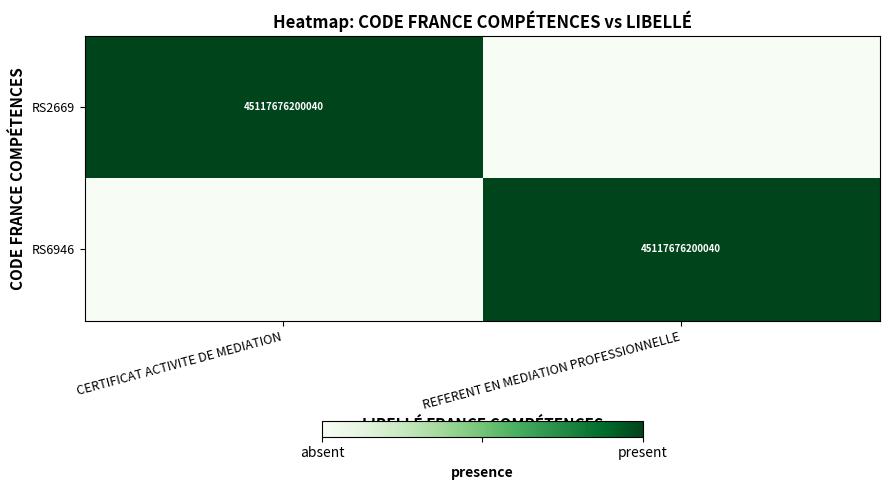

True or false: RS2669 has a value of 1 at CERTIFICAT ACTIVITE DE MEDIATION.

False